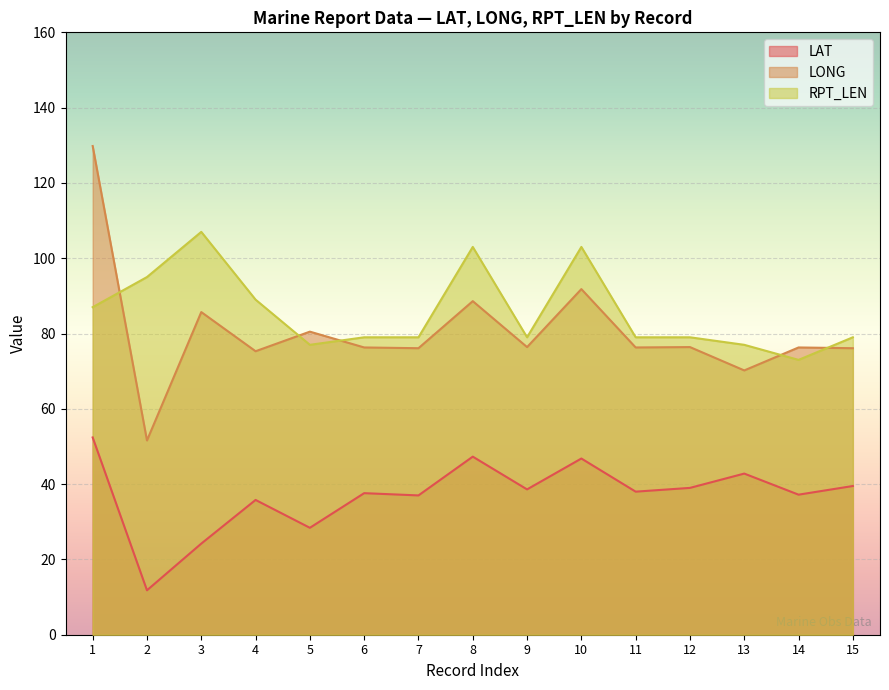

Which series changed the most between 4 and 6?

RPT_LEN